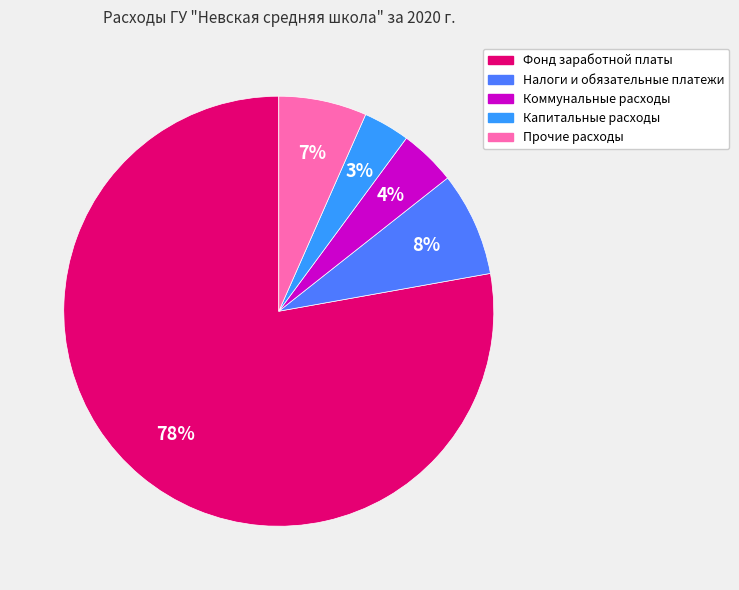

What is the ratio of the value at Прочие расходы to the value at Фонд заработной платы?

0.1